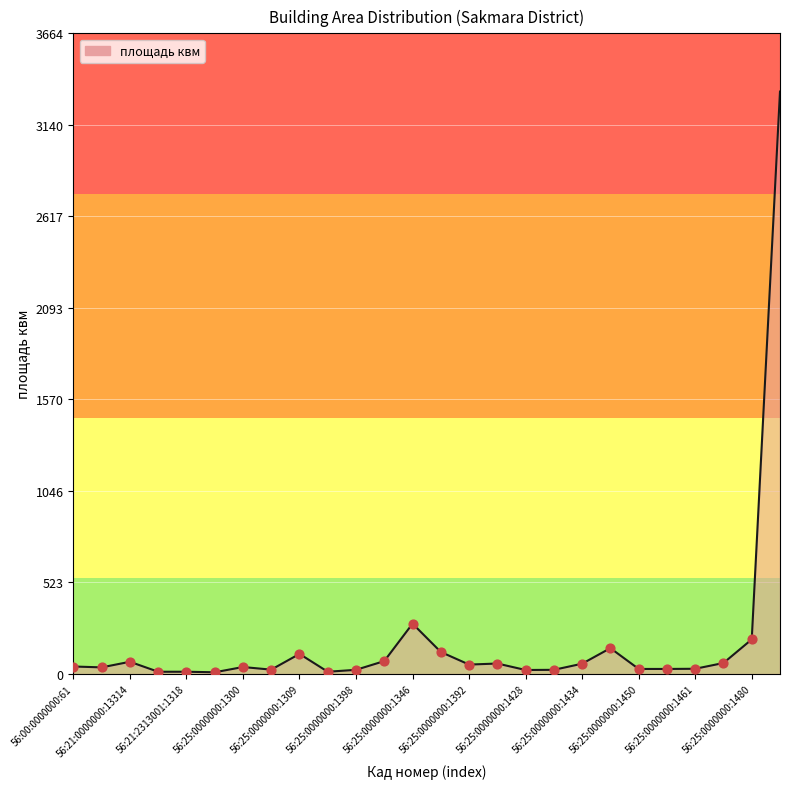

What is the difference between the maximum and minimum values?

3321